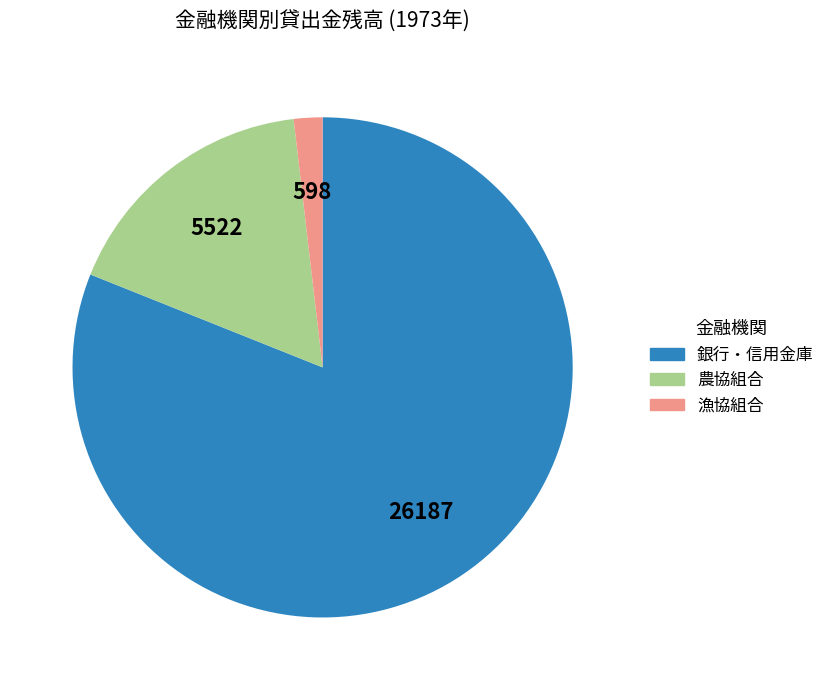

Which slice is the largest?

銀行・信用金庫